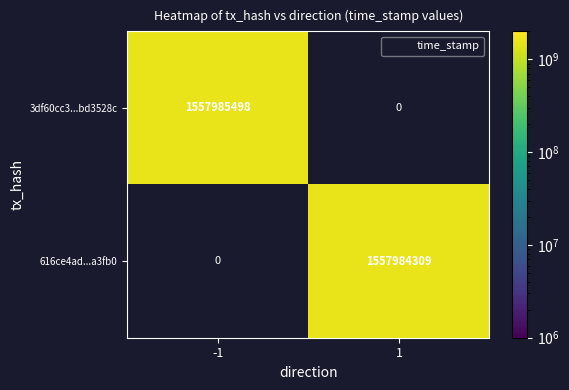

Rank the series by their maximum value, from lowest to highest.

616ce4ad86ead087027e8aa2374cf0ef90a3fb0, 3df60cc3bb86dad820127432325c6b63bd3528c